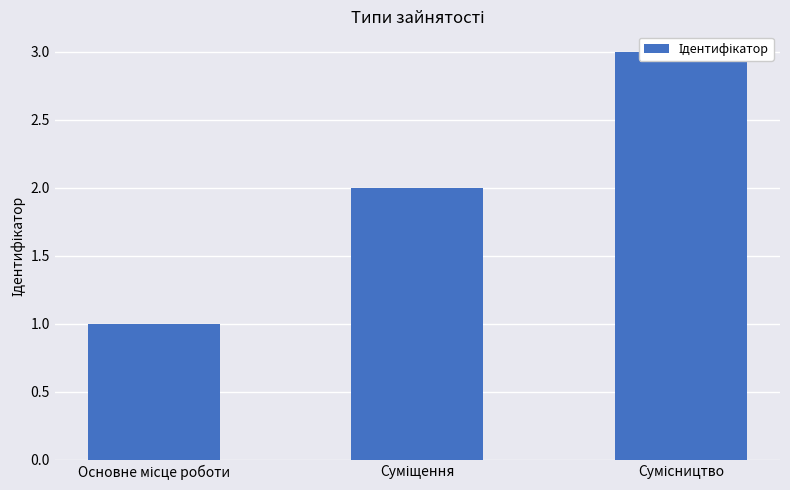

Rank the categories by value from highest to lowest.

Сумісництво, Суміщення, Основне місце роботи